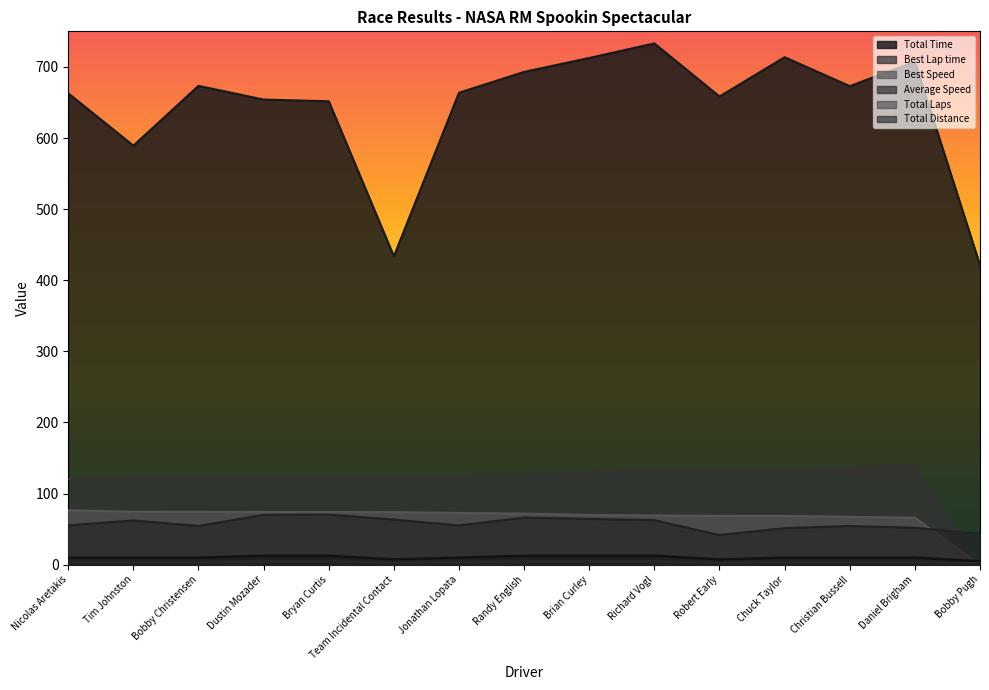

What is the difference between the highest and lowest values at Brian Curley?

707.6